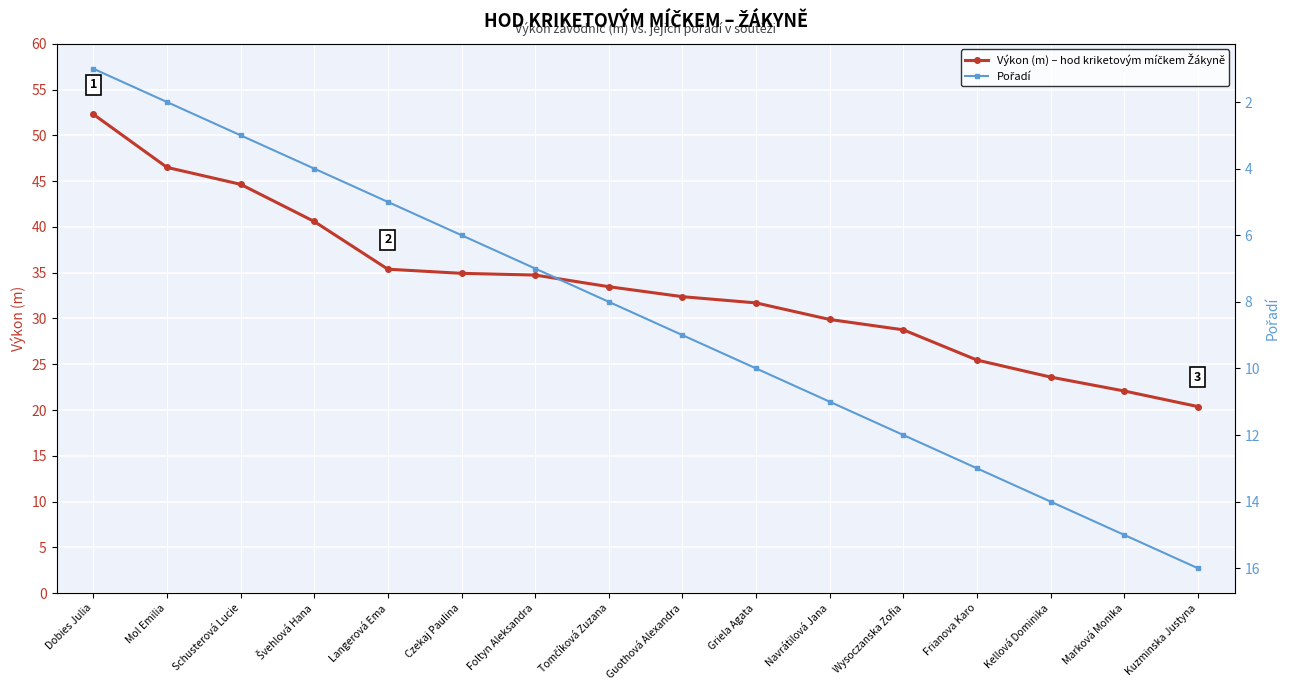

What is the smallest value displayed?

1.0